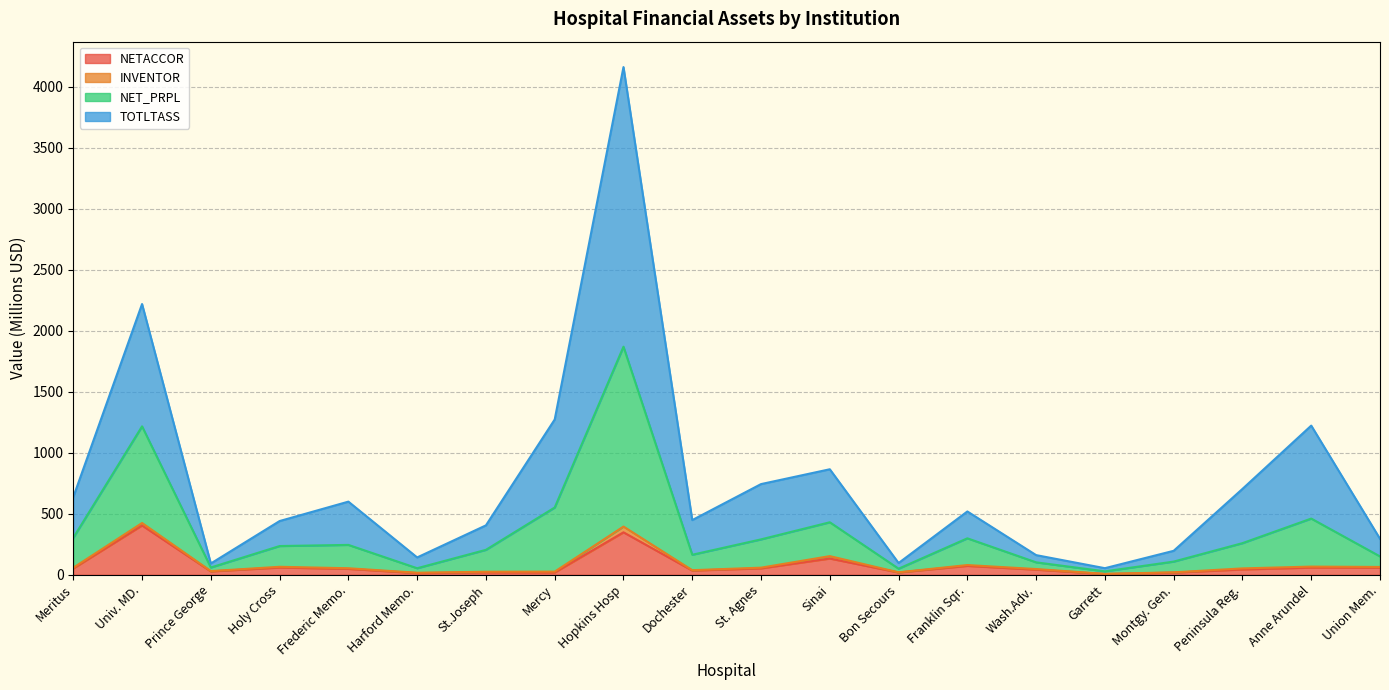

What is the difference between the second highest and minimum values in the NETACCOR series?

341.9